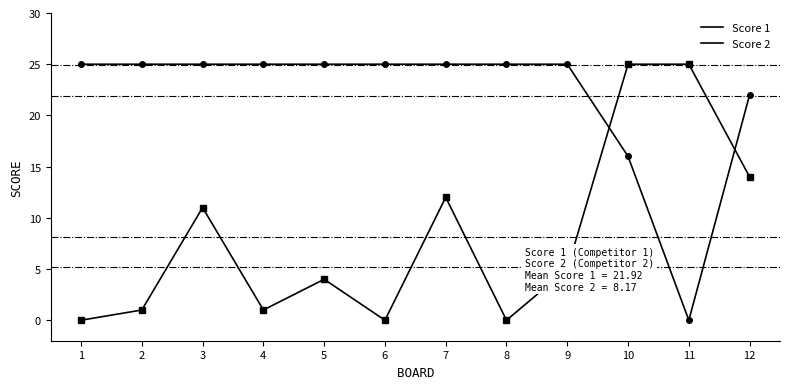

Rank the series at 8 from highest to lowest value.

Score 1, Score 2